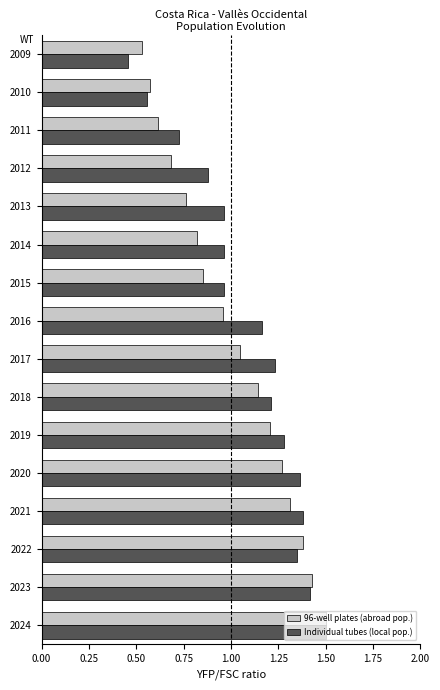

What is the sum of the Individual tubes (local pop.) values at 2024 and 2023?

2.9